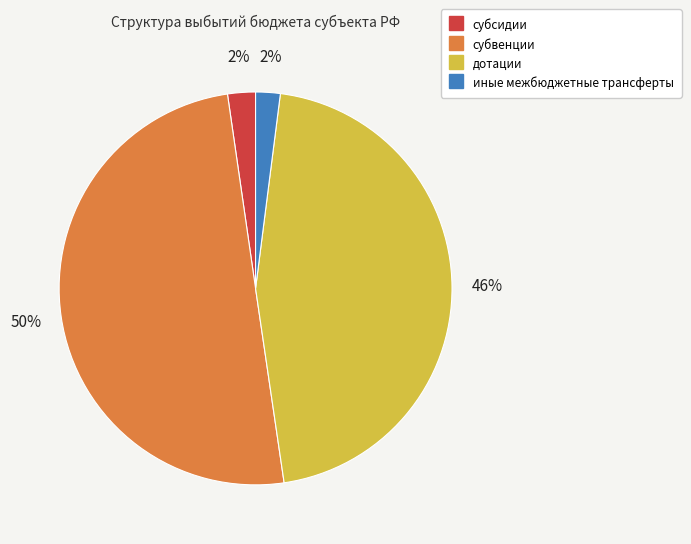

Between иные межбюджетные трансферты and субвенции, which is larger?

субвенции